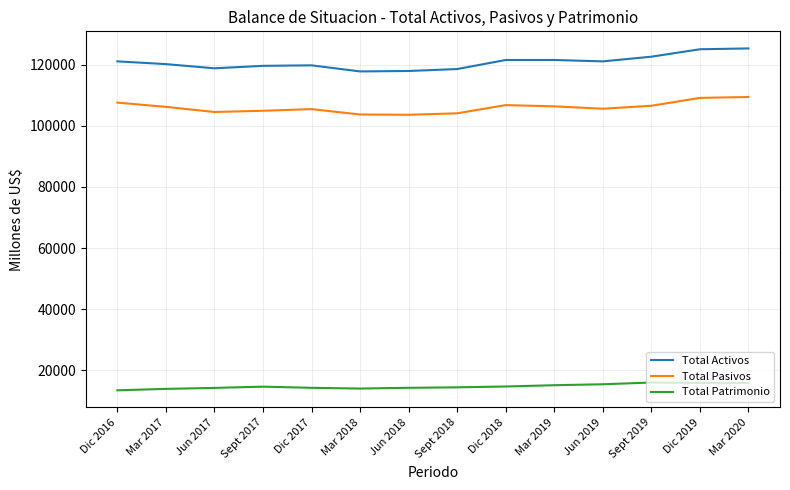

What are all the series names shown in the legend?

Total Activos, Total Pasivos, Total Patrimonio